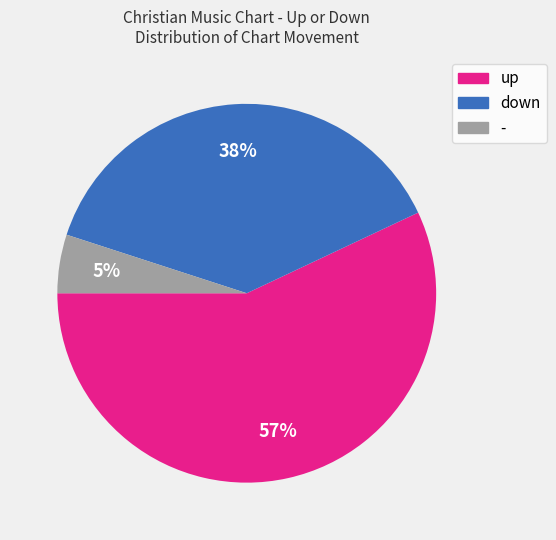

To the nearest percent, what percentage of the pie is up?

57%